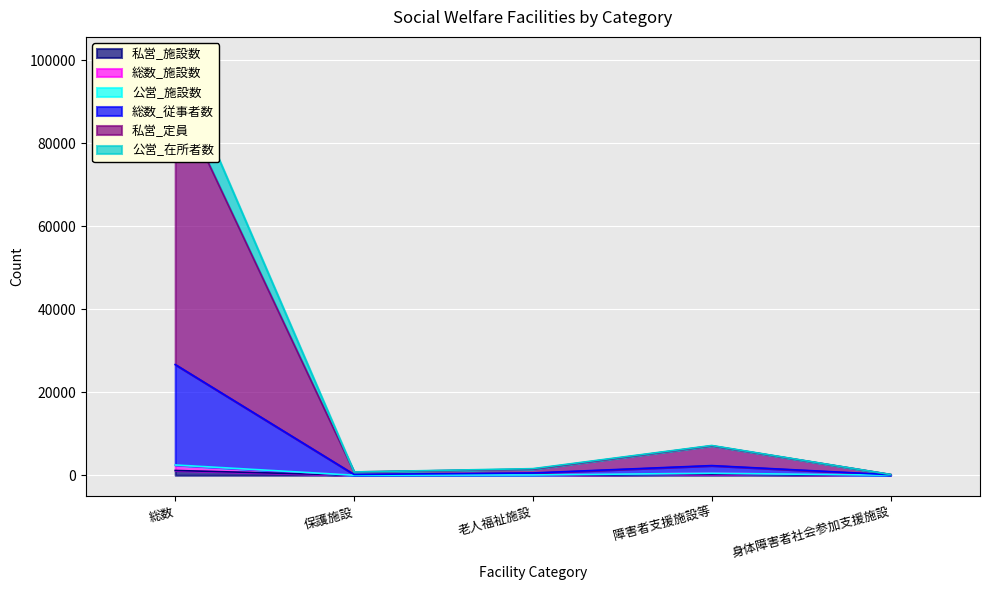

What position from the right is 障害者支援施設等?

2